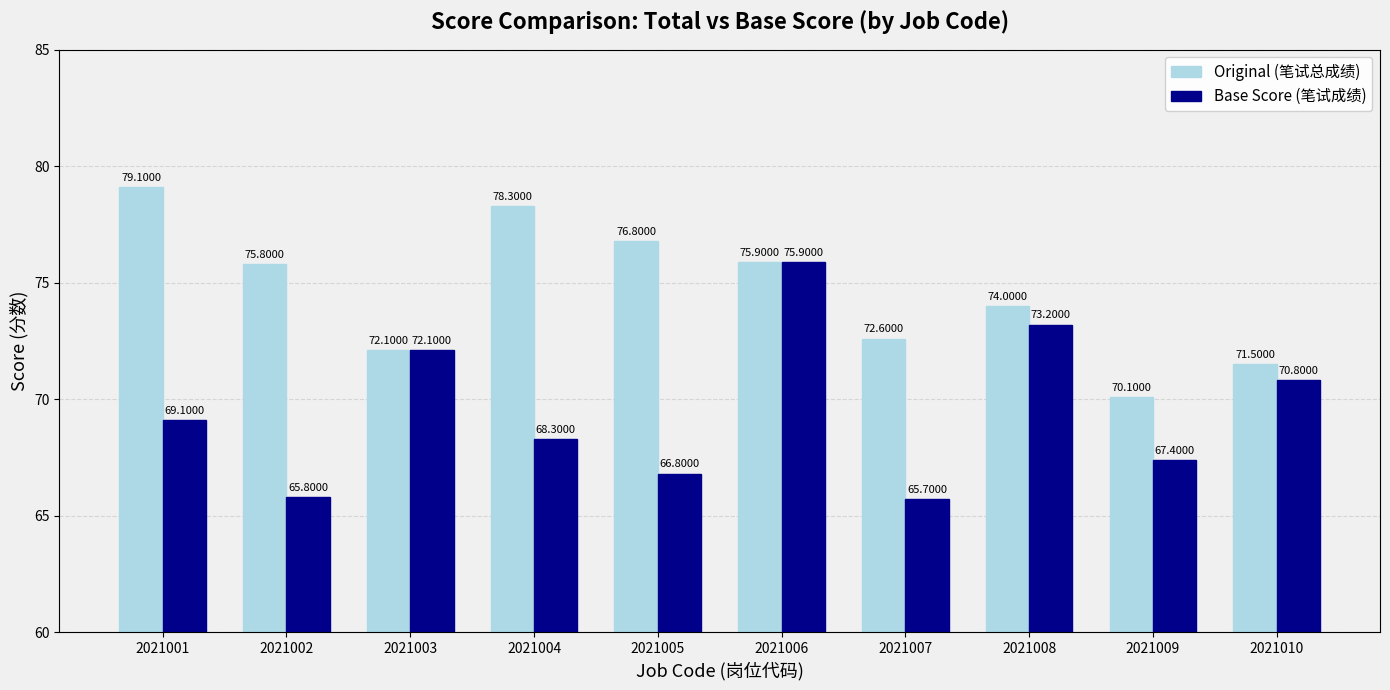

How many values in the Base Score (笔试成绩) series exceed 69?

5